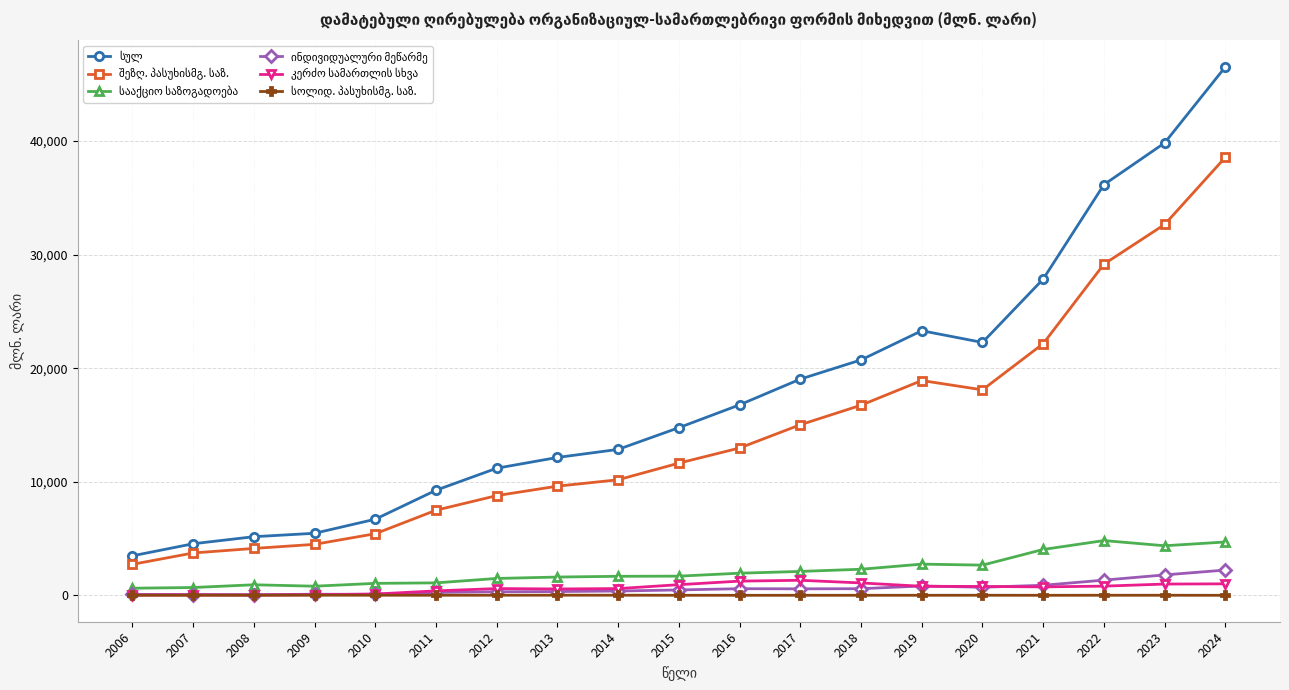

Does the chart display data point markers on the line(s)?

Yes